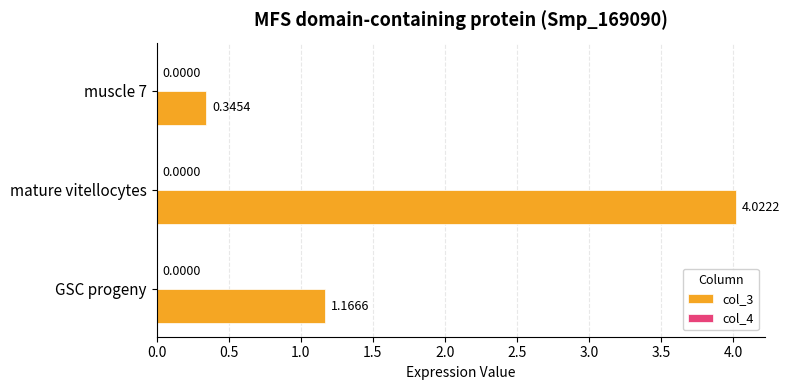

Where is col_3 nearest to the value 2?

GSC progeny